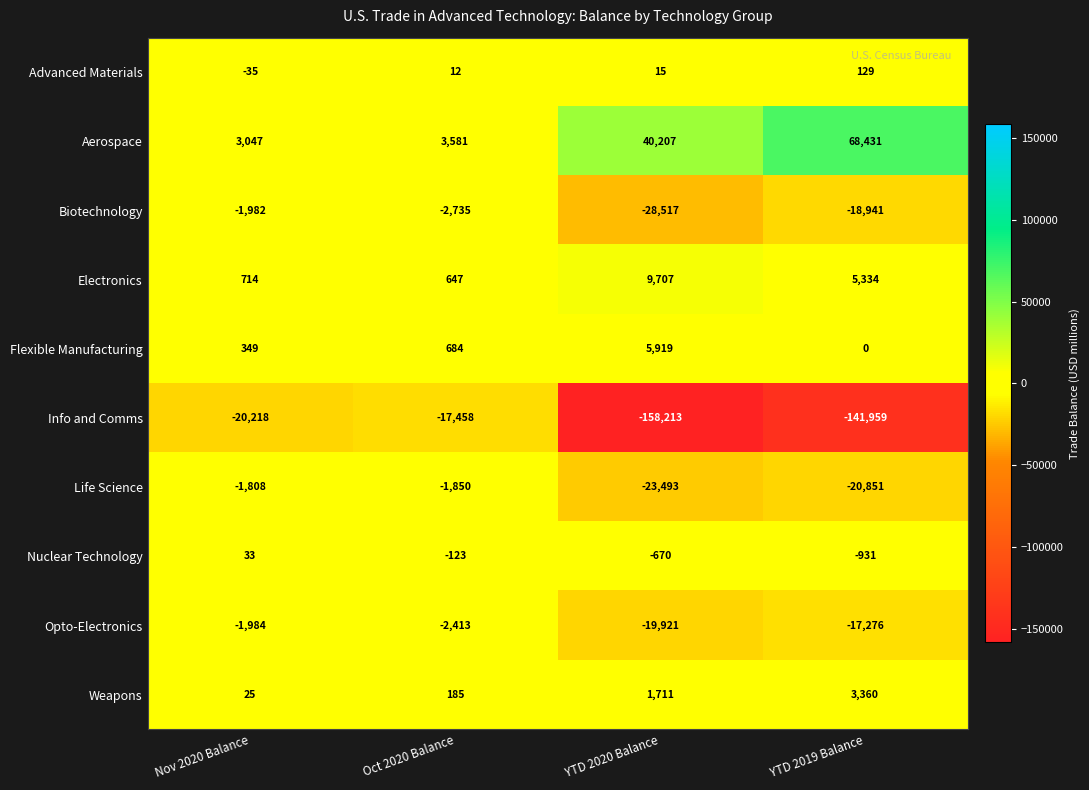

Which series has the largest range (max minus min)?

Info and Comms